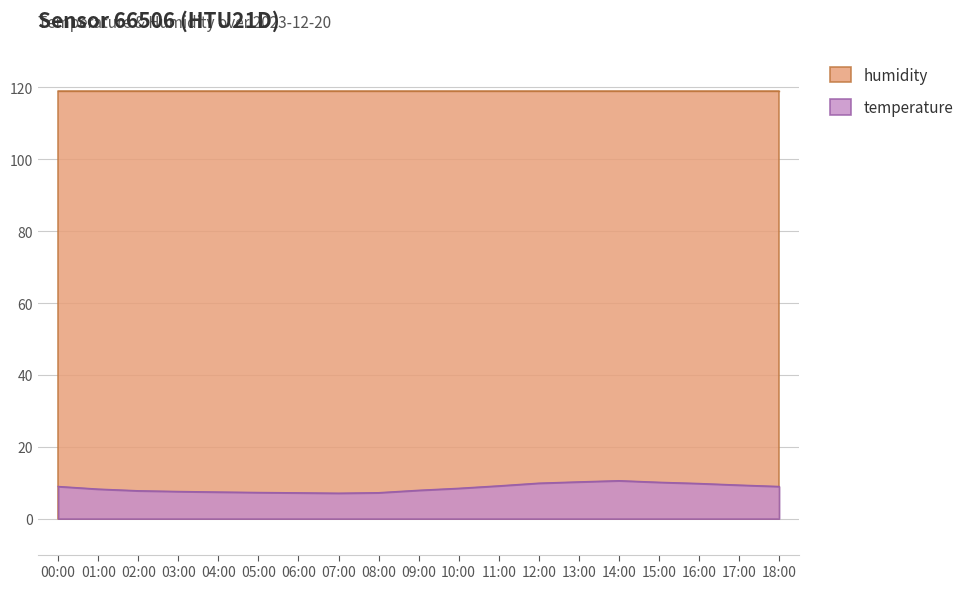

Which category has the highest value across all series?

14:00